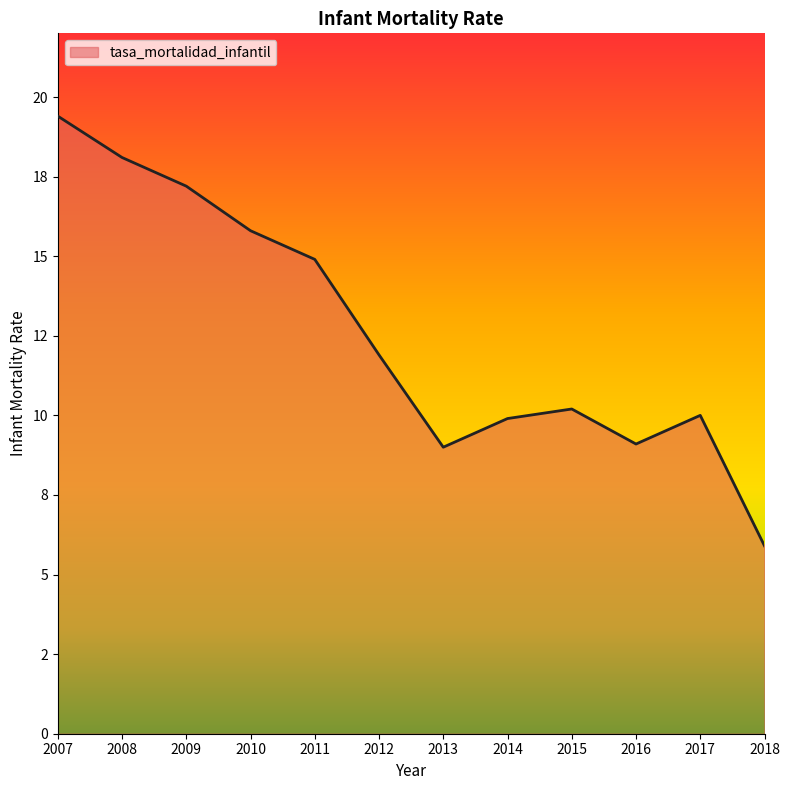

Does the chart have visible grid lines?

No